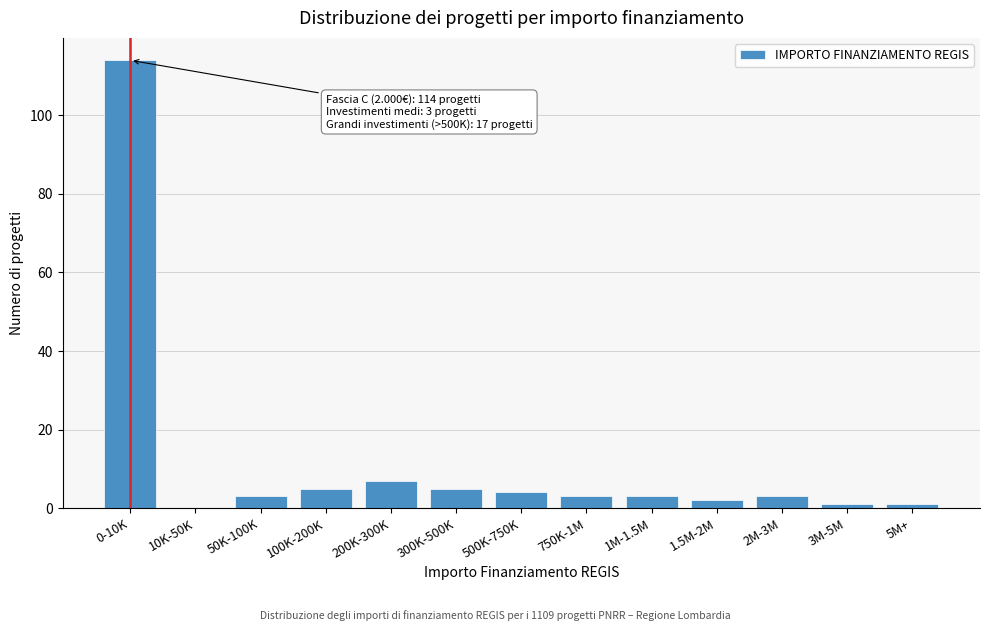

Reading left to right, transcribe all the data shown in this chart.

0-10K=114	10K-50K=0	50K-100K=3	100K-200K=5	200K-300K=7	300K-500K=5	500K-750K=4	750K-1M=3	1M-1.5M=3	1.5M-2M=2	2M-3M=3	3M-5M=1	5M+=1